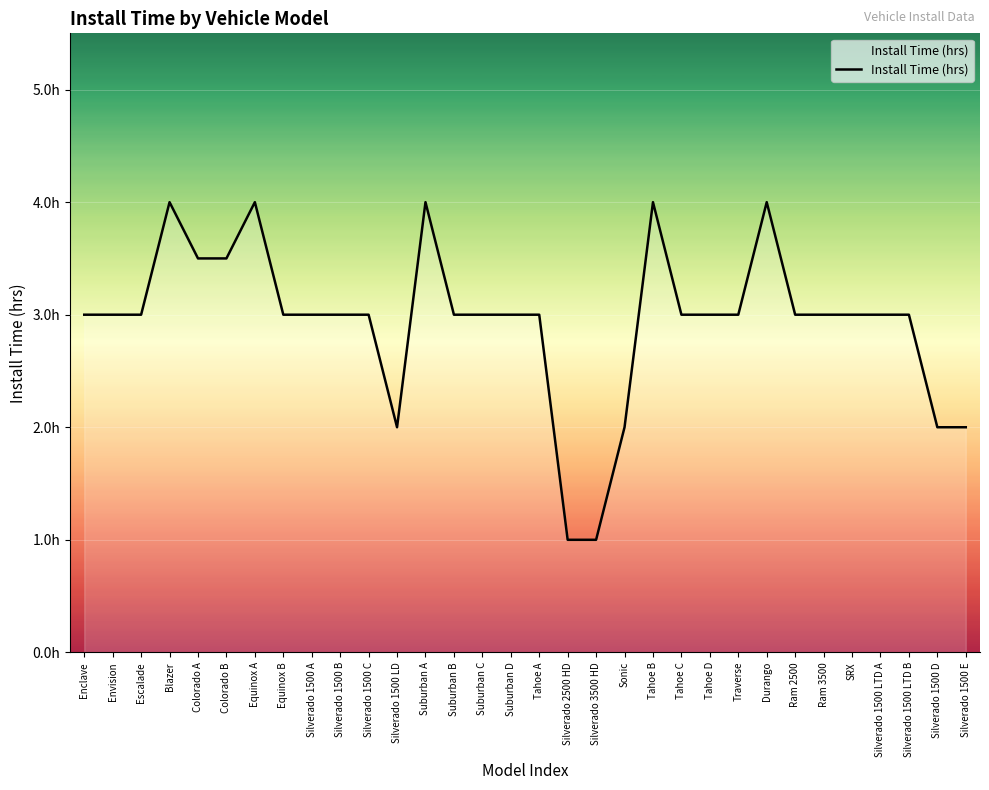

At which label is the value closest to 2?

Silverado 1500 LD